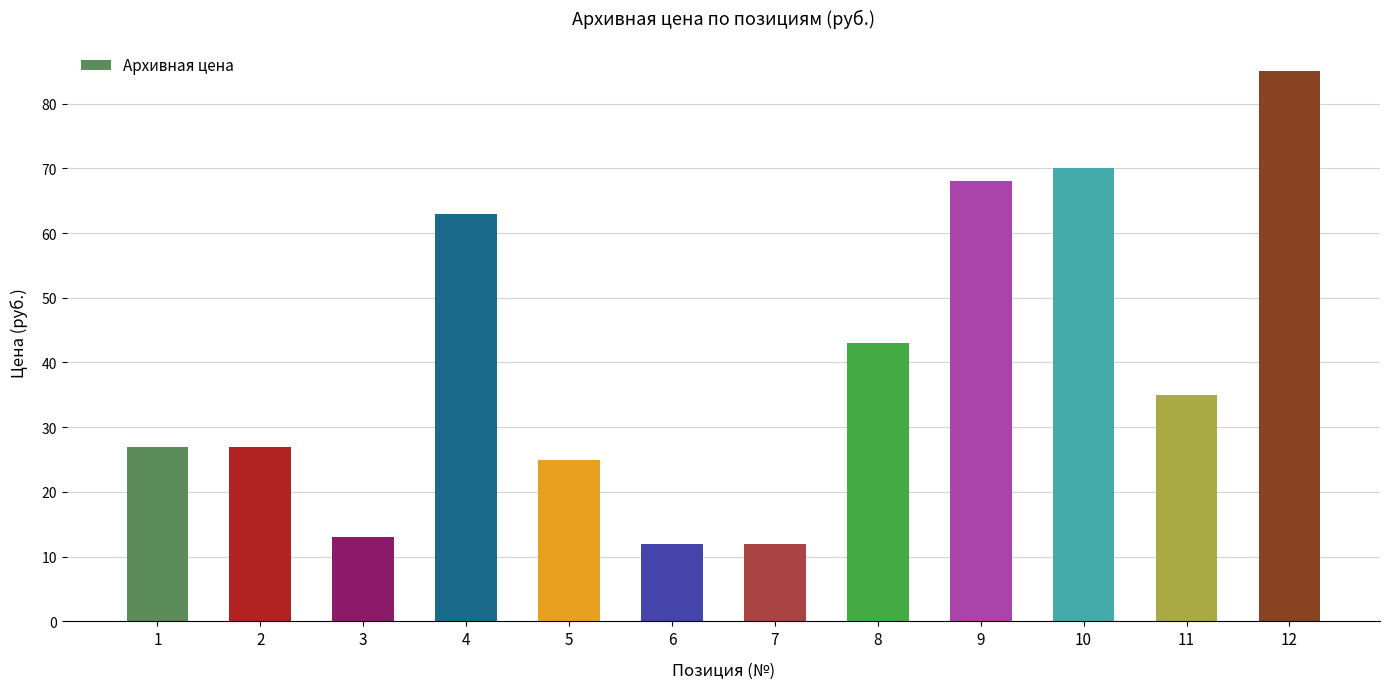

What is the difference between the second highest and second lowest values?

58